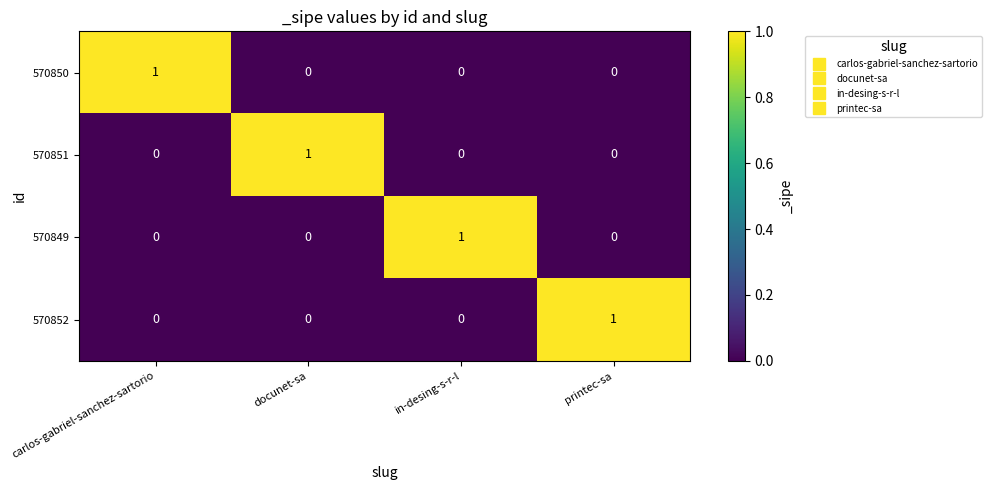

Reading left to right, list all the values displayed in this chart.

570850: 1	0	0	0
570851: 0	1	0	0
570849: 0	0	1	0
570852: 0	0	0	1